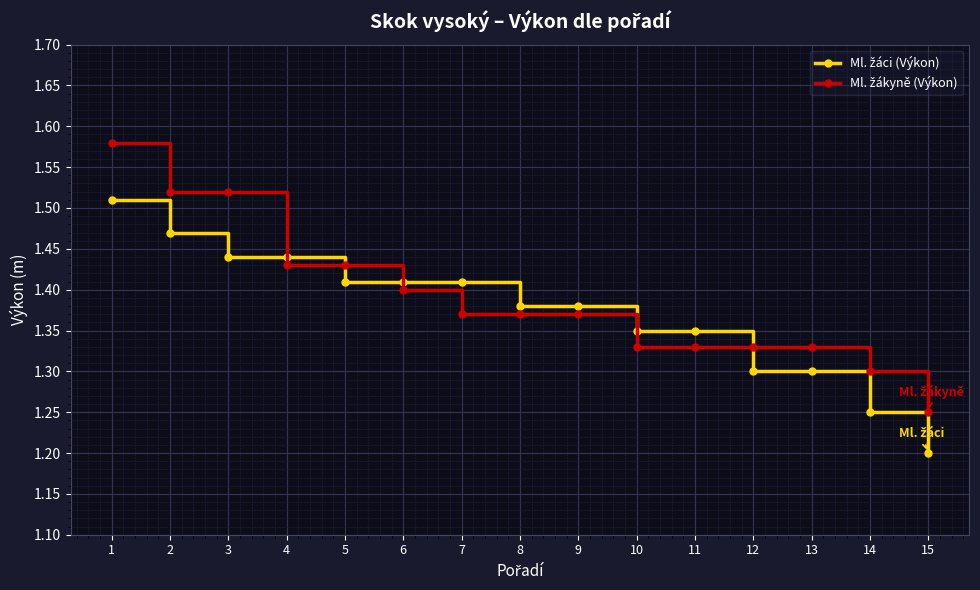

How many lines are shown in the chart?

2